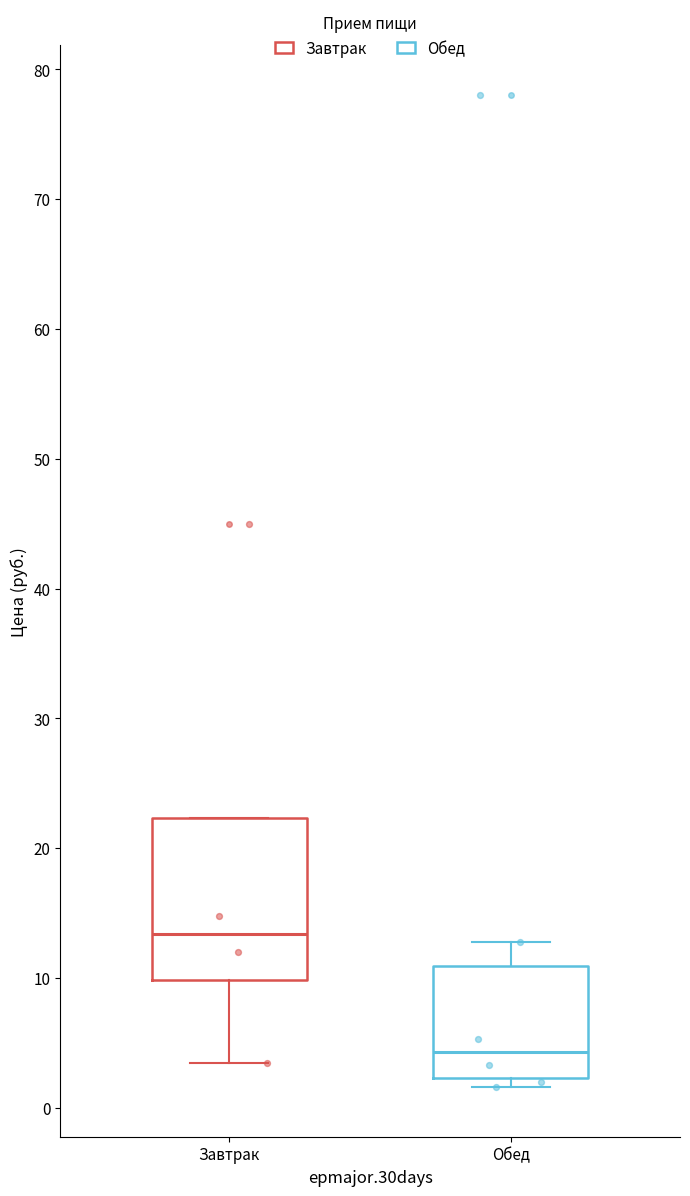

Reading left to right, read every box against the y-axis: the position of its median line, the range the box covers, and the ends of its whiskers. The values are not printed on the chart, so give them approximately, as read against the axis.

Завтрак: median 13, box 10 to 22, whiskers 3 to 22
Обед: median 4, box 2 to 11, whiskers 2 (just below the box's lower edge) to 13